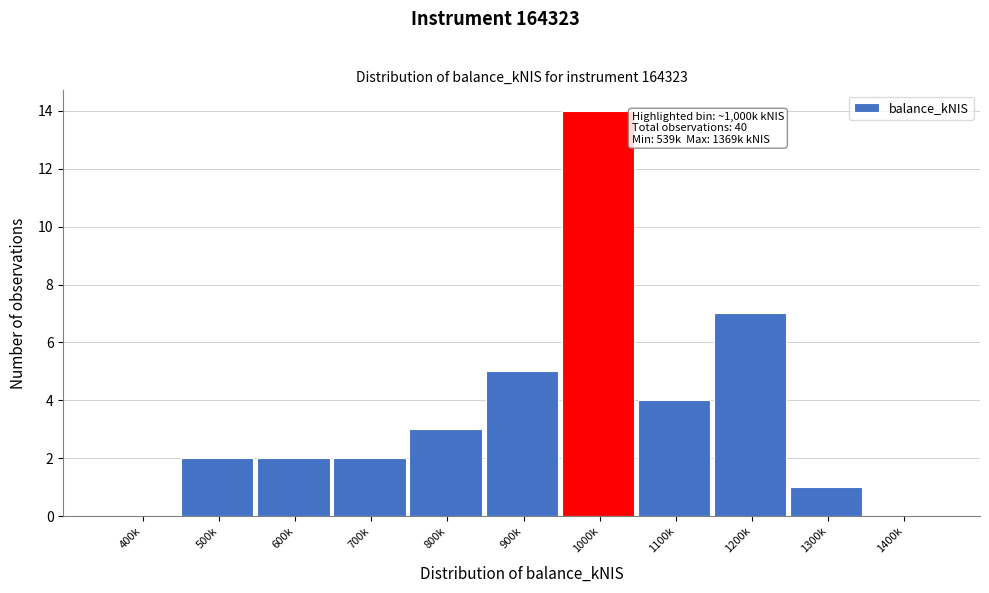

Reading left to right, extract all data points from this chart.

400k=0	500k=2	600k=2	700k=2	800k=3	900k=5	1000k=14	1100k=4	1200k=7	1300k=1	1400k=0